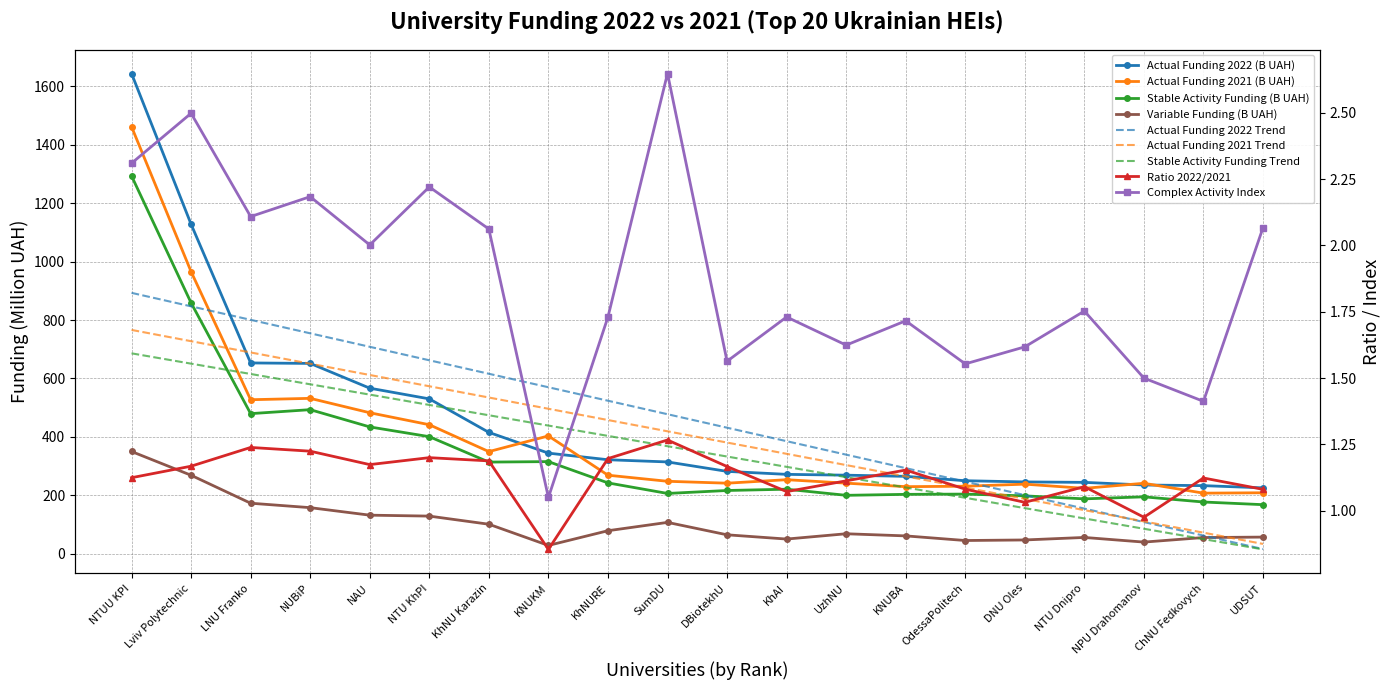

What is the difference between the maximum and minimum values in the Stable Activity Funding (B UAH) series?

1124.6